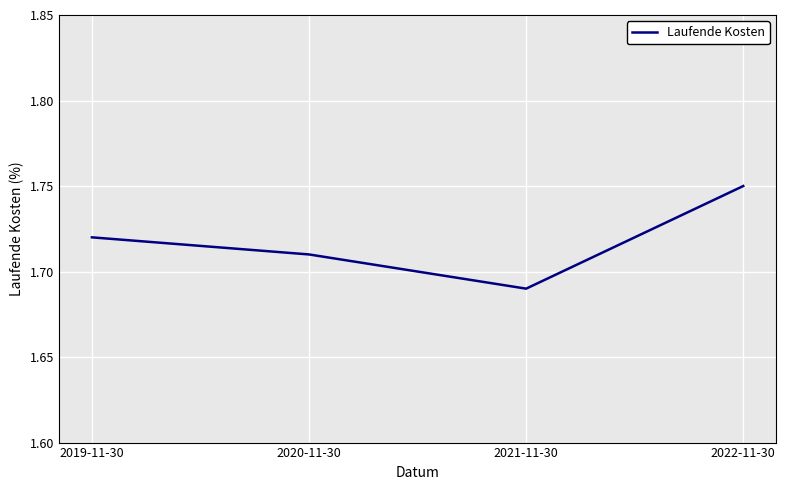

Which has a higher value, 2021-11-30 or 2020-11-30?

2020-11-30